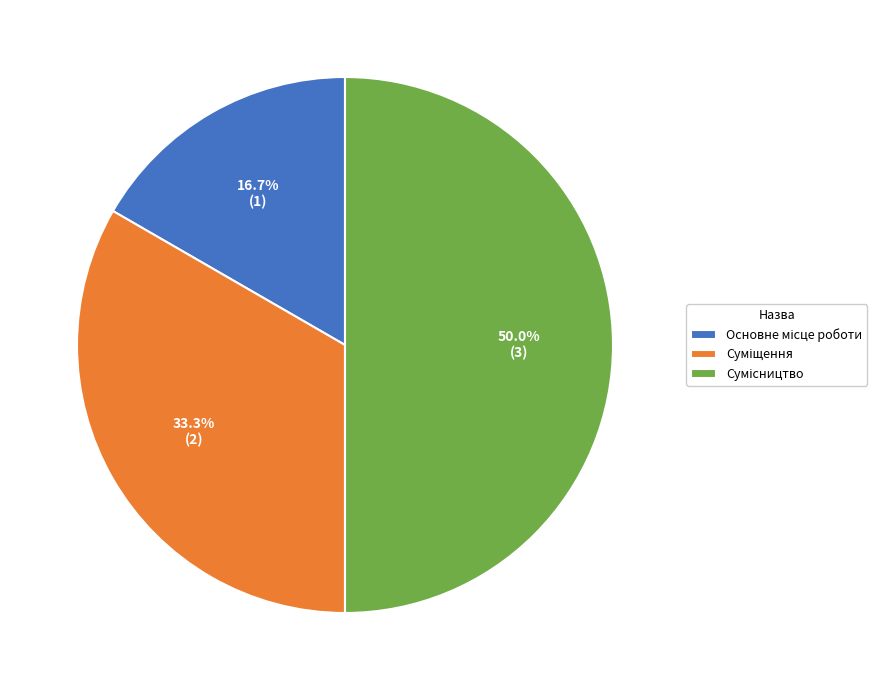

Which category has the biggest portion of the pie?

Сумісництво